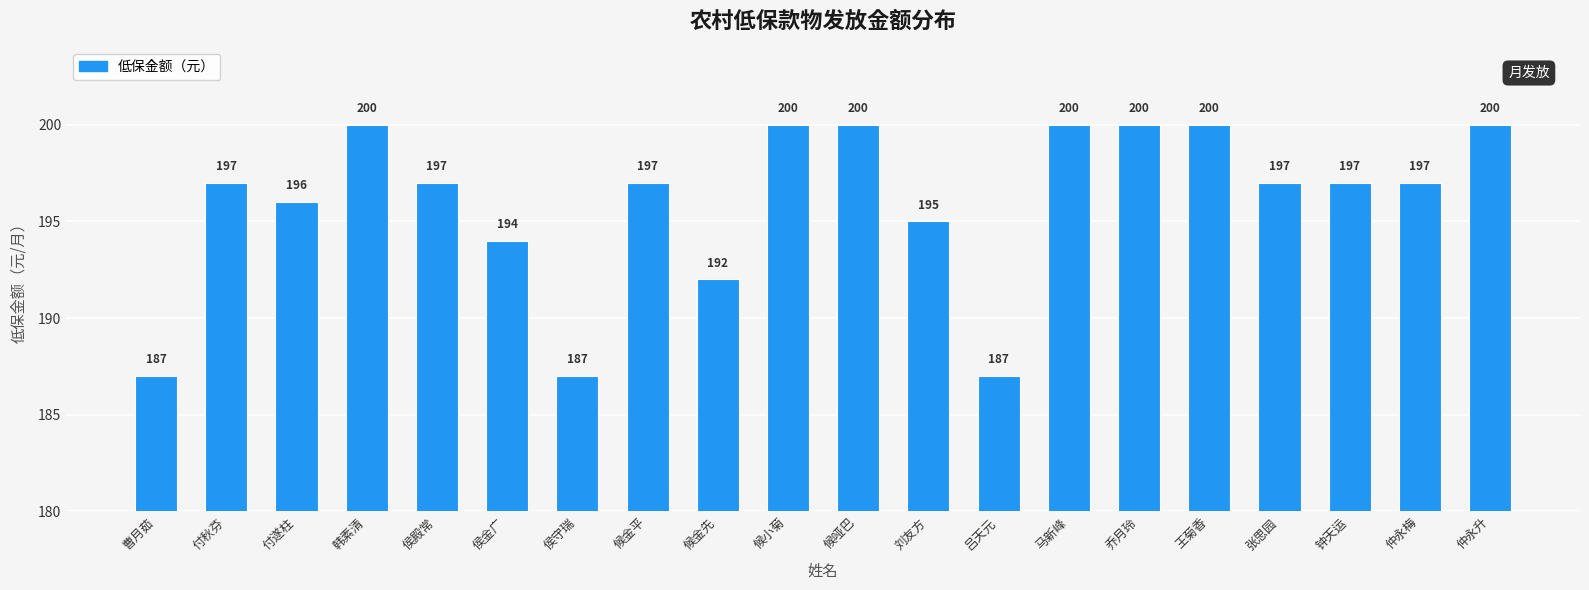

True or false: the data shows 301 at 刘友方.

False